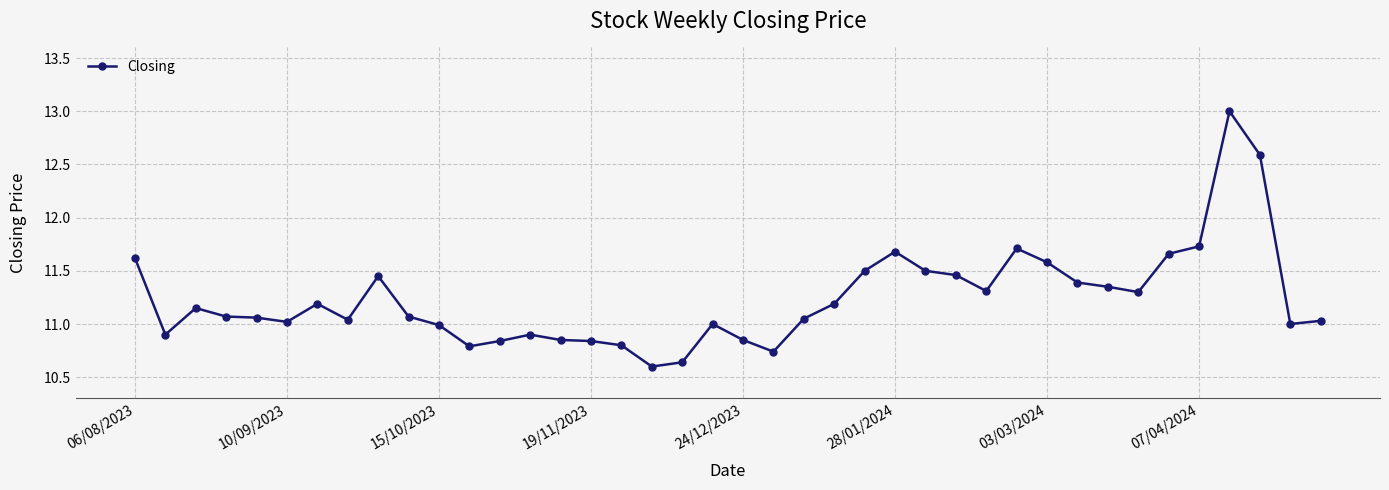

What is the maximum value shown in the chart?

13.0